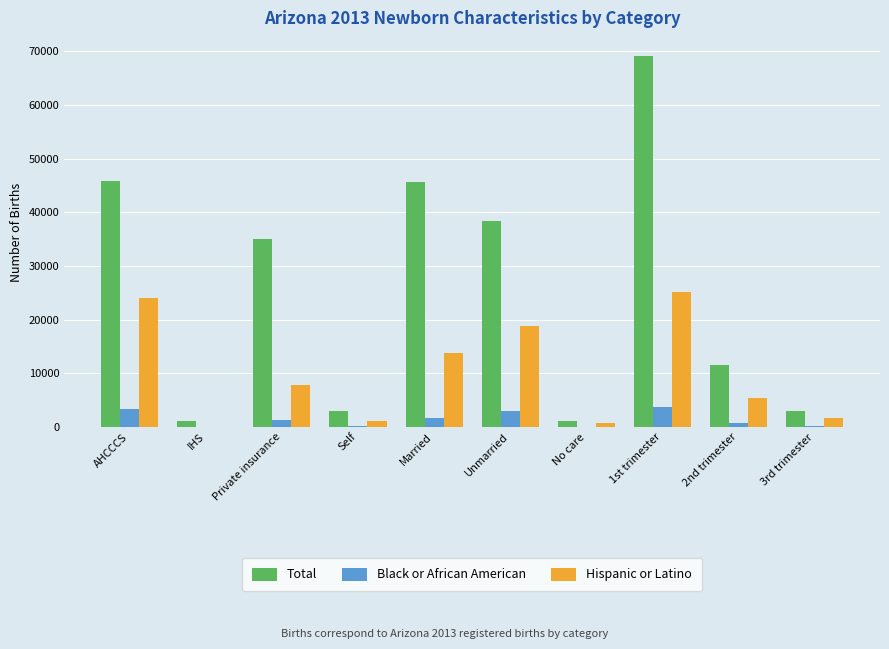

Which category has the highest value across all series?

1st trimester